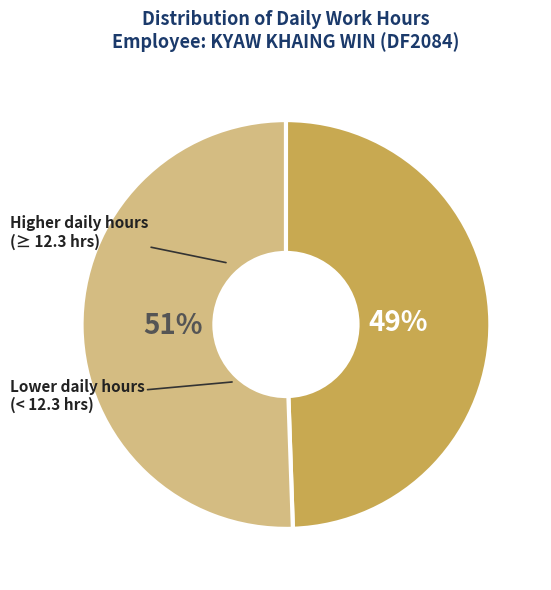

To the nearest percent, what is the average slice percentage?

50%